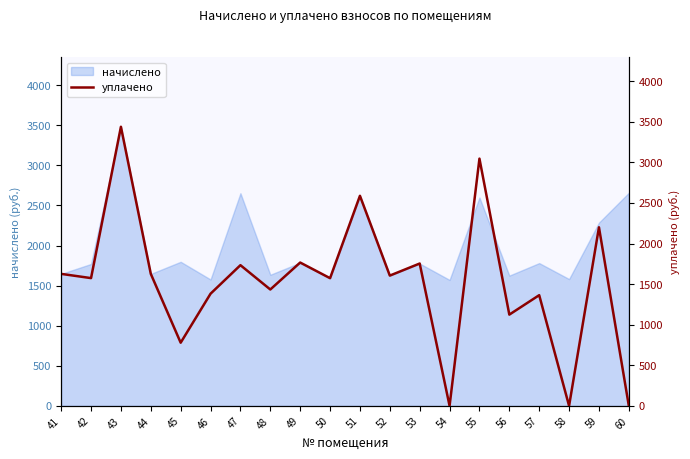

The value of начислено at 60 is 4539.7. True or false?

False